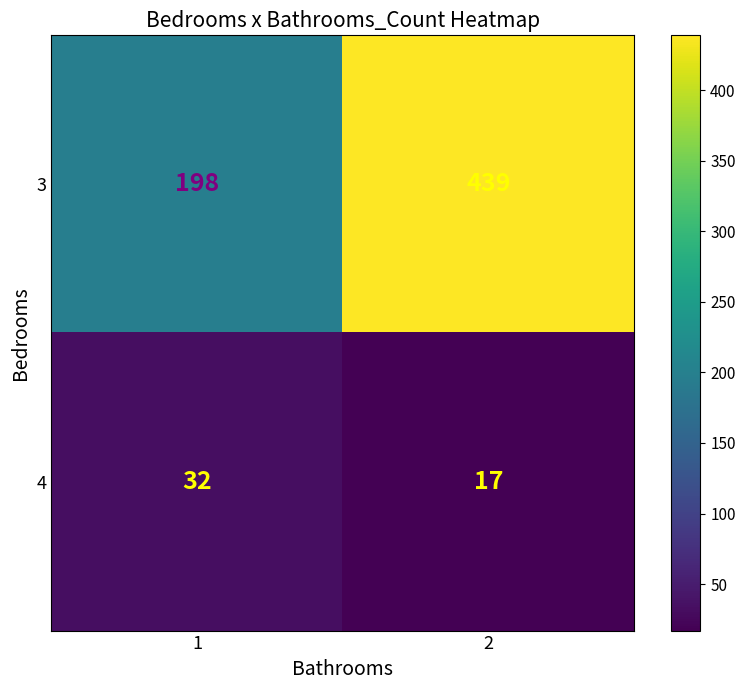

Which series changed the most between 1 and 2?

3